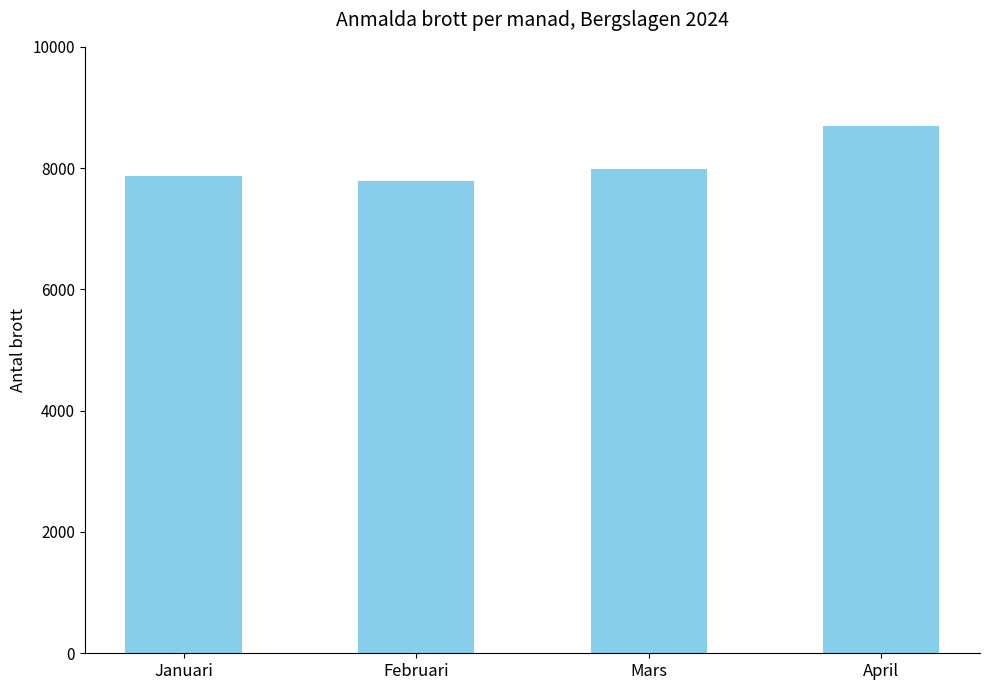

Which label corresponds to the largest value in the chart?

April